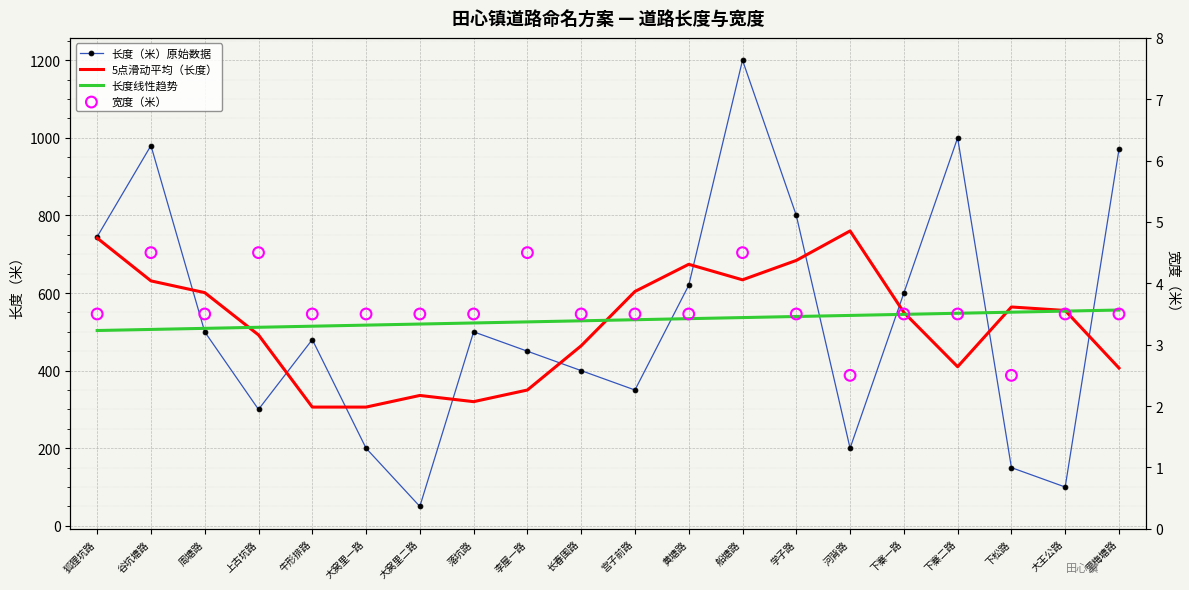

Which series has the largest total across all categories?

长度线性趋势